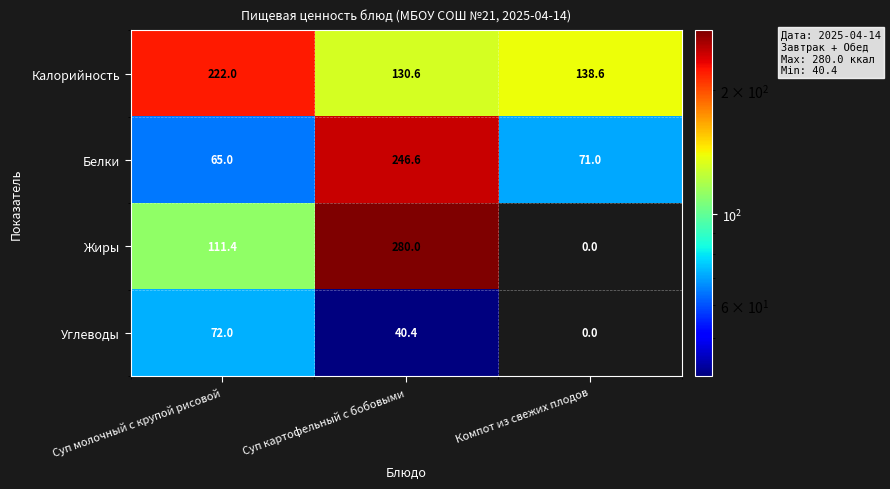

What value does the Жиры series have at Суп картофельный с бобовыми?

280.0